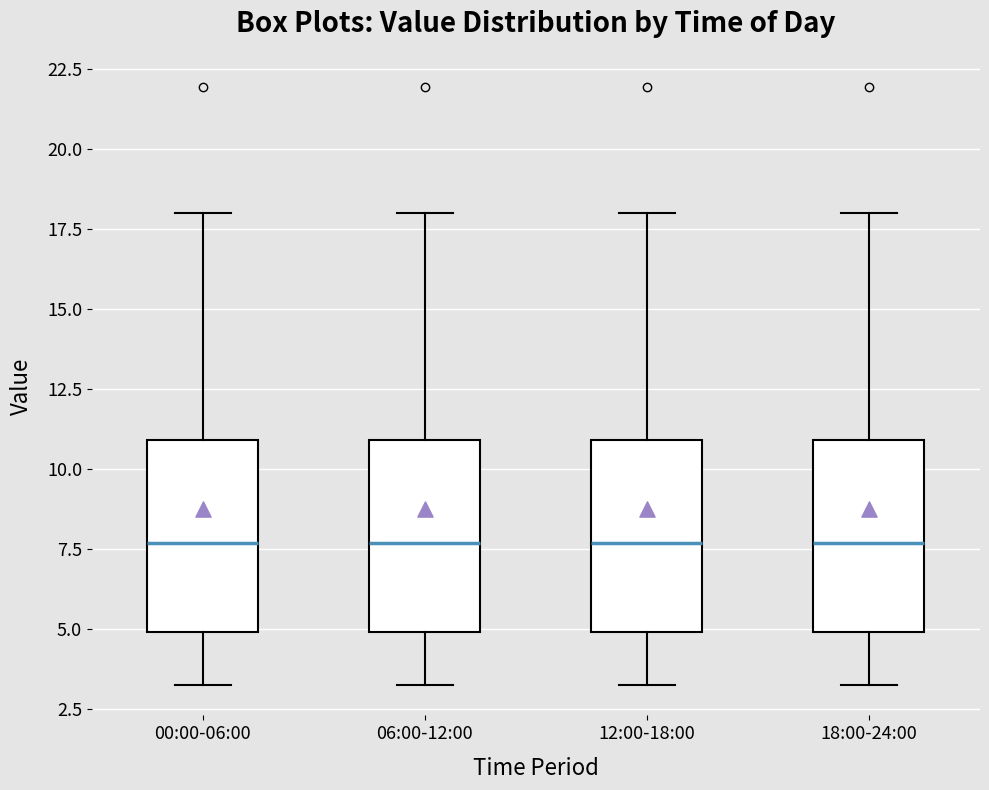

Reading left to right, read every box against the y-axis: the position of its median line, the range the box covers, and the ends of its whiskers. The values are not printed on the chart, so give them approximately, as read against the axis.

00:00-06:00: median 7.5, box 5.0 to 11.0, whiskers 3.5 to 18.0
06:00-12:00: median 7.5, box 5.0 to 11.0, whiskers 3.5 to 18.0
12:00-18:00: median 7.5, box 5.0 to 11.0, whiskers 3.5 to 18.0
18:00-24:00: median 7.5, box 5.0 to 11.0, whiskers 3.5 to 18.0